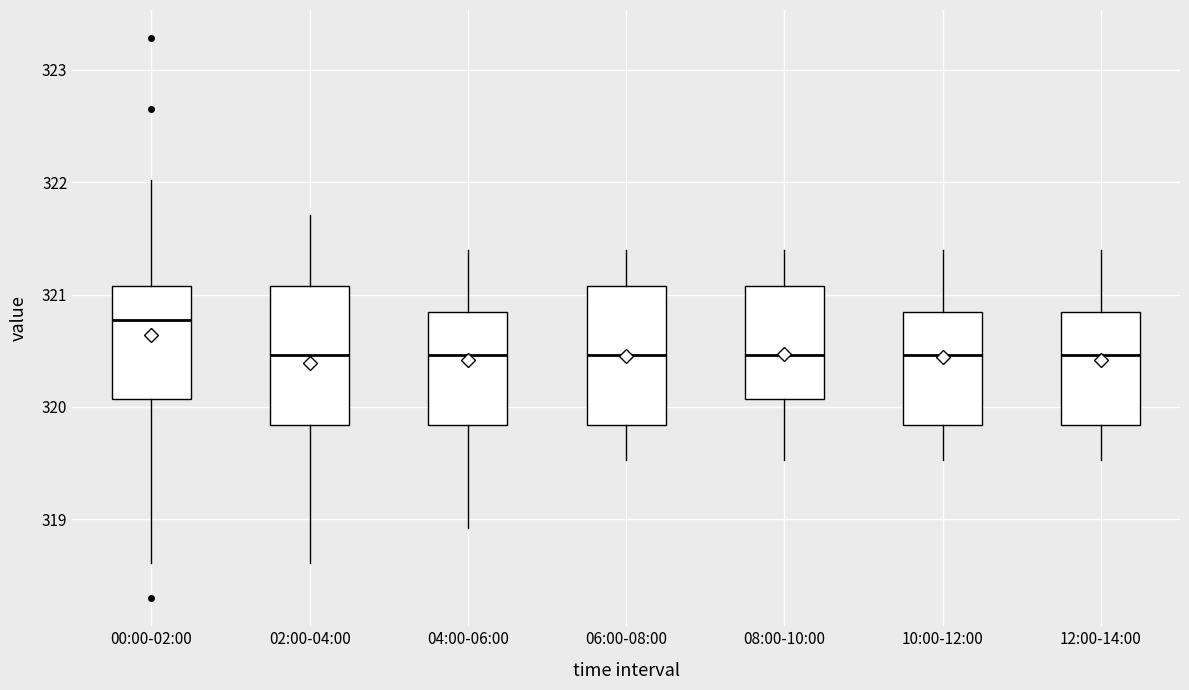

Where does the median line of the box for 06:00-08:00 sit on the y-axis? The values are not printed on the chart, so give them approximately, as read against the axis.

320.5